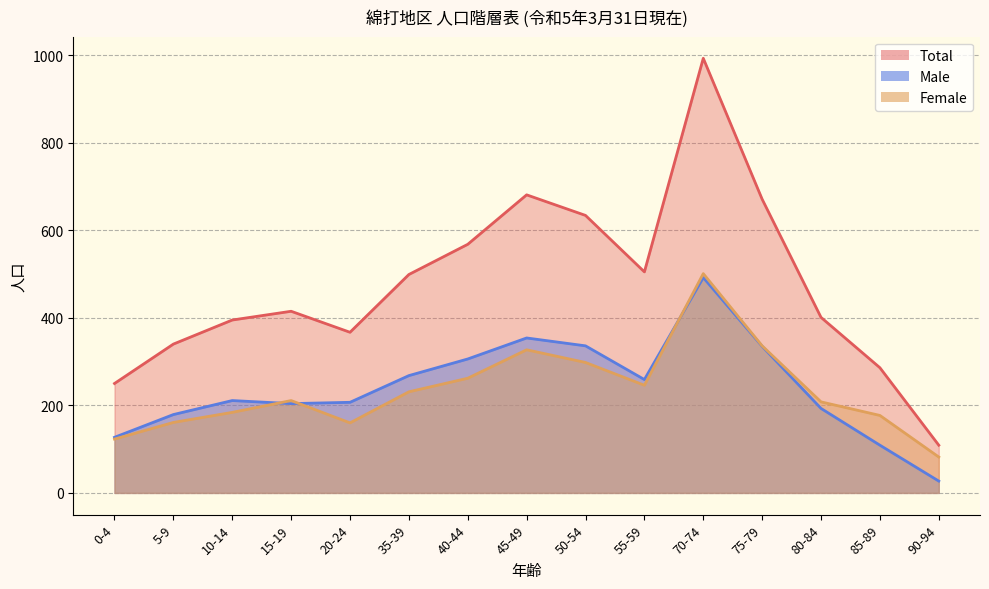

Between 0-4 and 15-19, which series saw the biggest shift?

Total